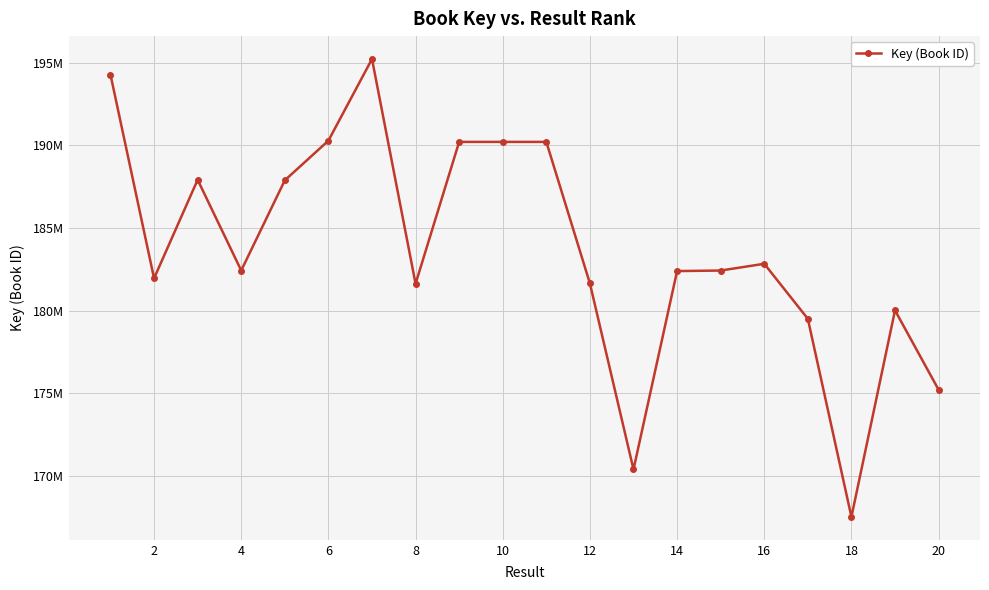

Does the chart have visible grid lines?

Yes